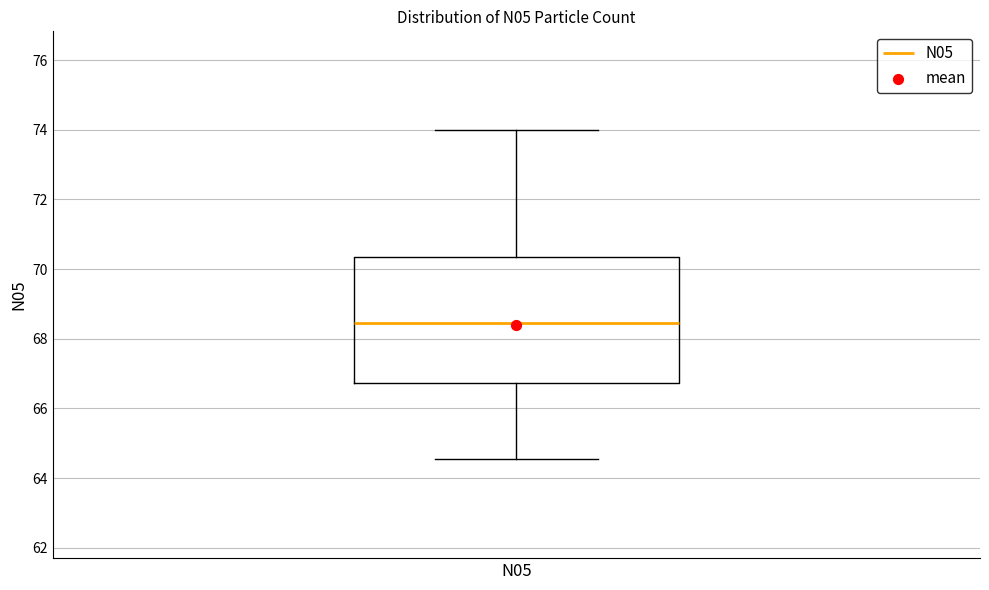

Transcribe this box plot: give where the median line is, the range the box spans, and where the two whiskers end, as read against the y-axis. The values are not printed on the chart, so give them approximately, as read against the axis.

median 68.4, box 66.8 to 70.4, whiskers 64.6 to 74.0